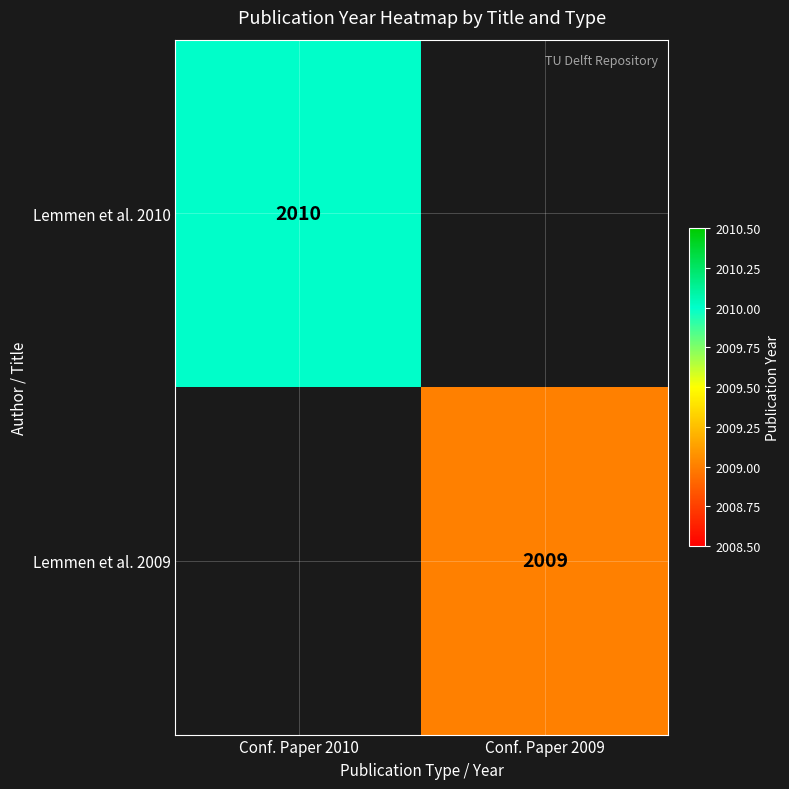

True or false: Lemmen et al. 2009 has a value of 3238 at Conf. Paper 2009.

False